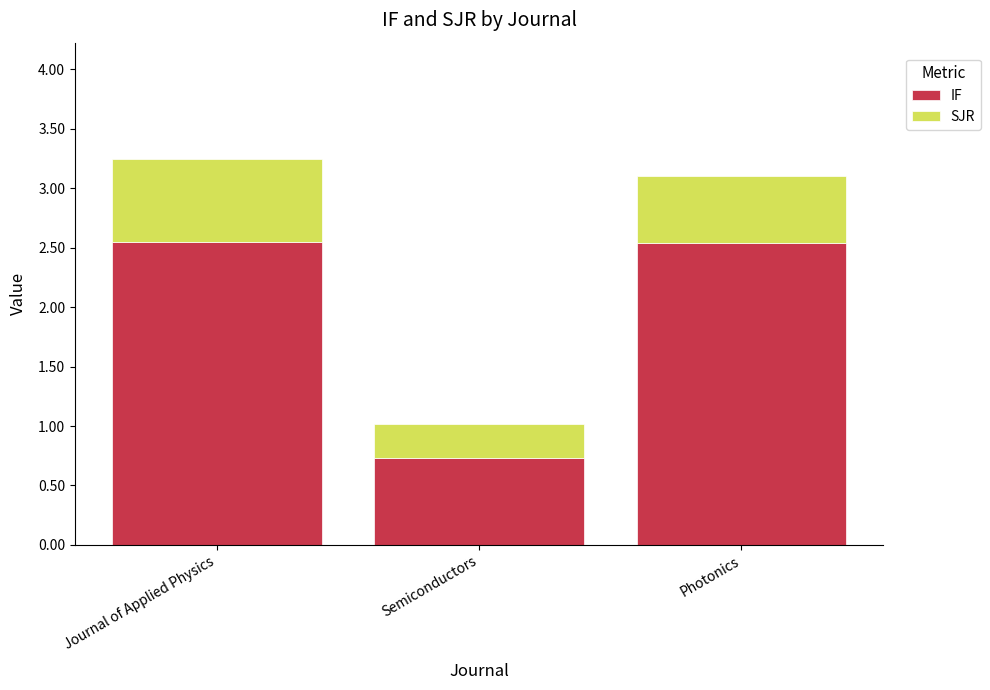

What is the total value across all series at Semiconductors?

1.0